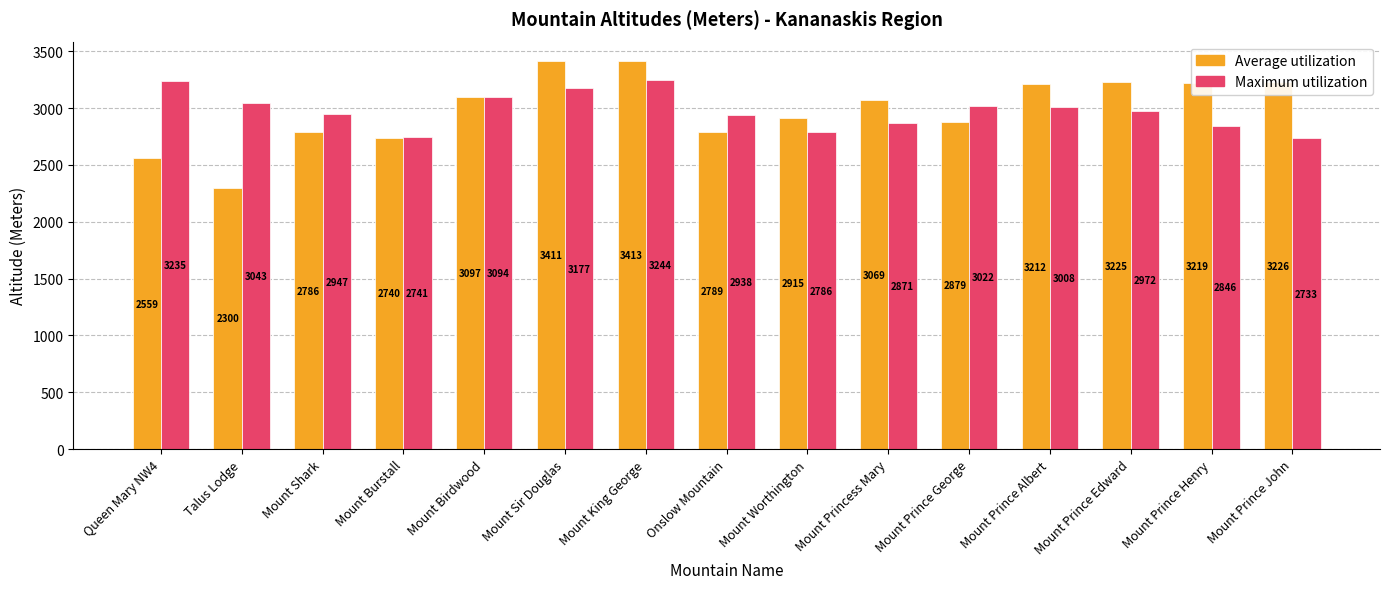

Between Mount Prince Edward and Mount Prince John, which series saw the biggest shift?

Maximum utilization